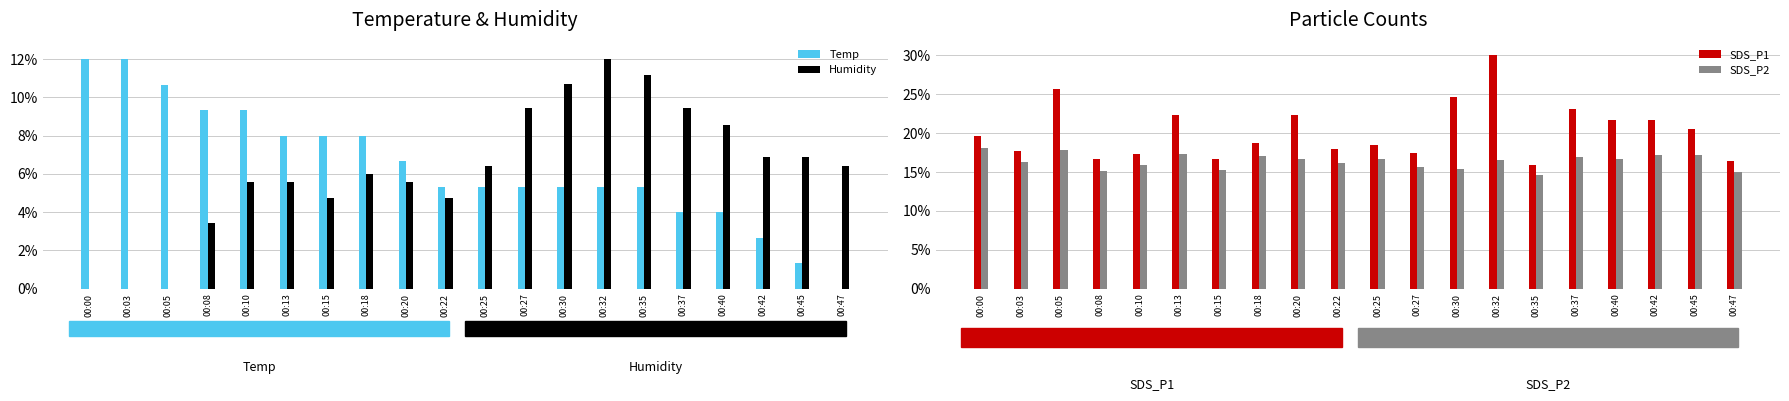

Is it true that SDS_P2 equals 9.5 at 00:22?

False